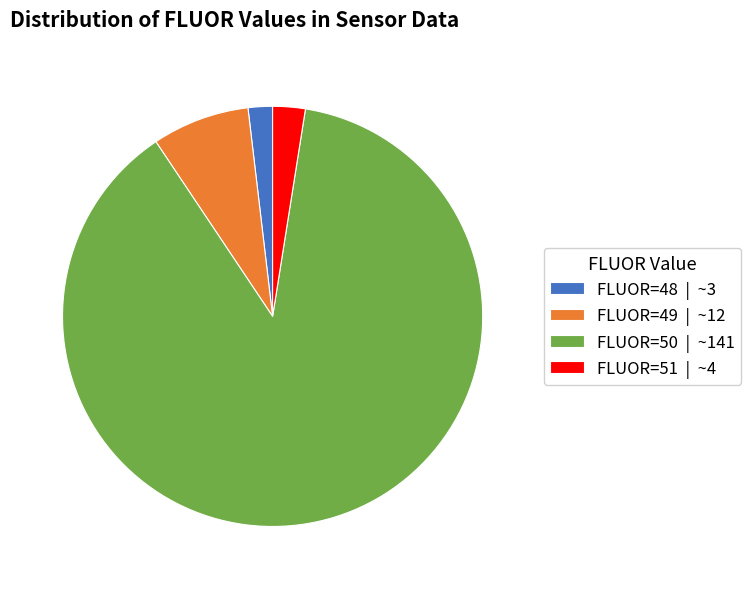

Count the number of slices in the pie.

4